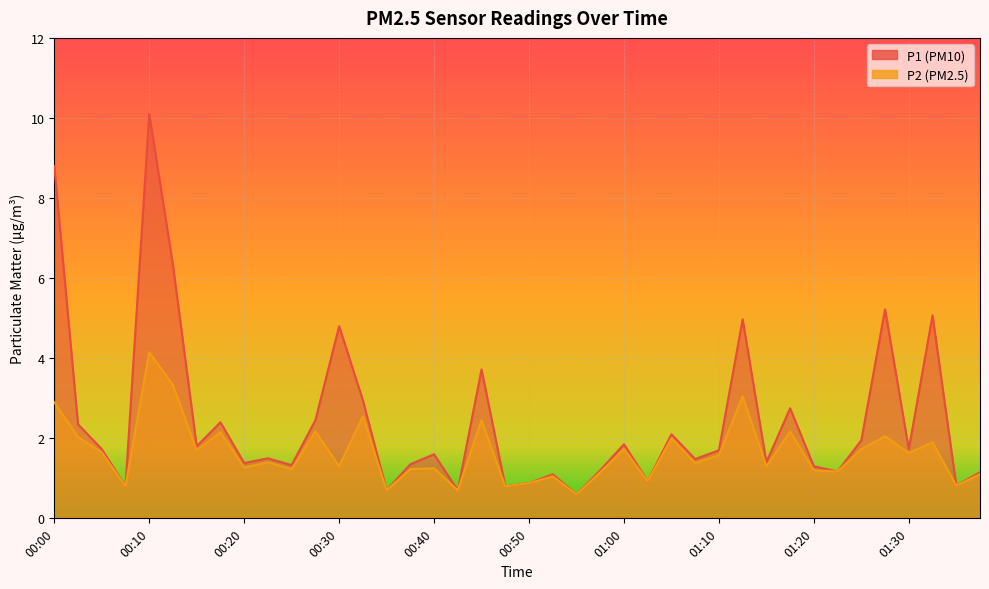

True or false: P1 and P2 intersect in this chart.

False